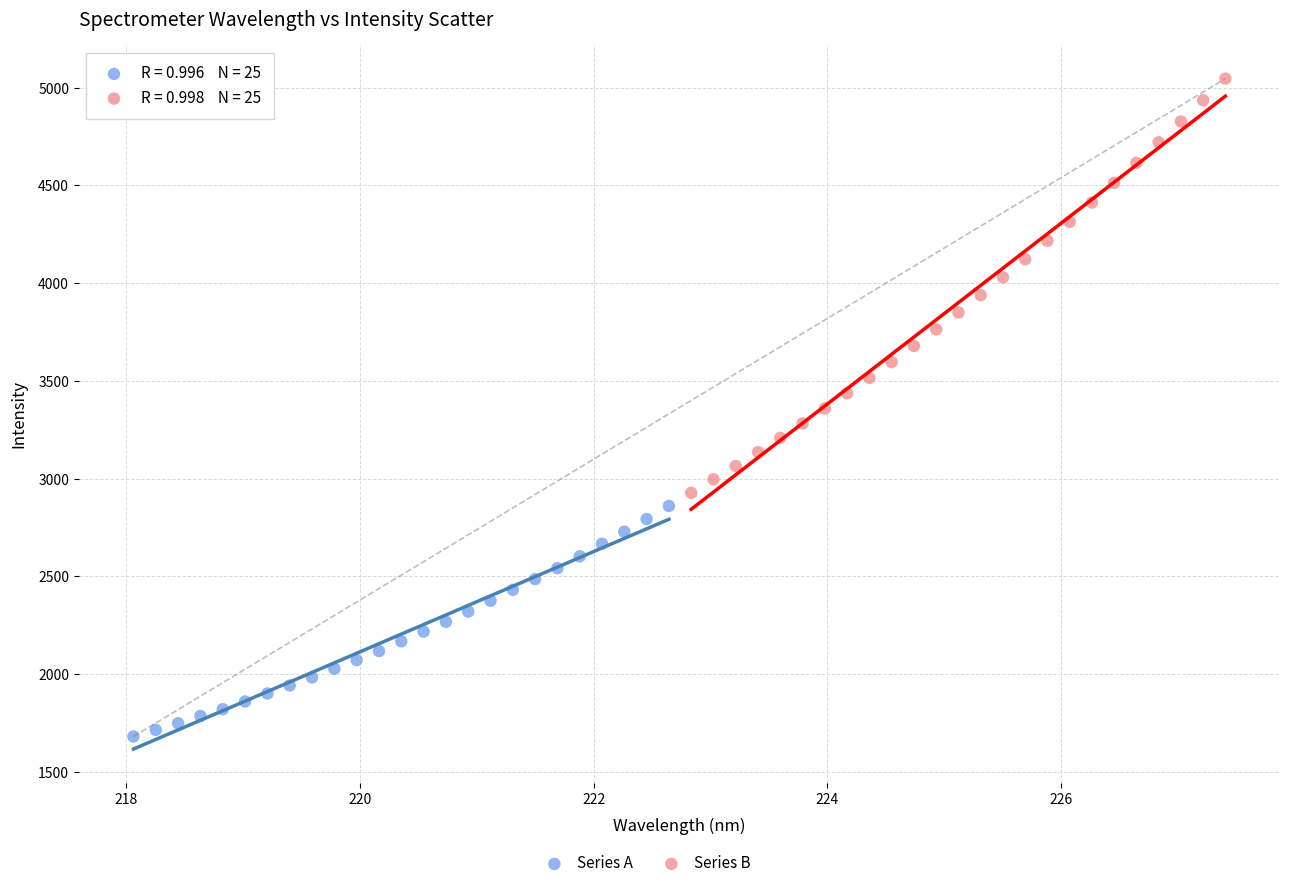

Which series has the widest spread of Y values?

Series B